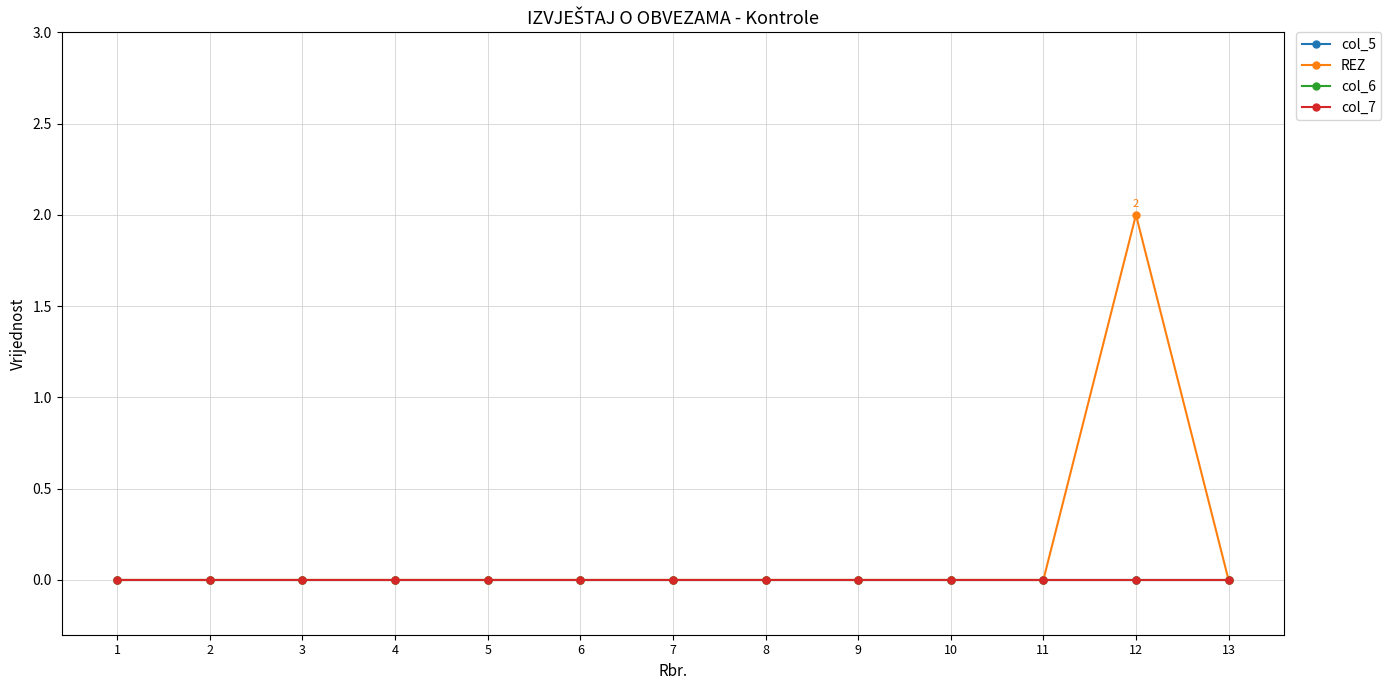

Is the value of REZ at 2 greater than the value of col_6 at 5?

No